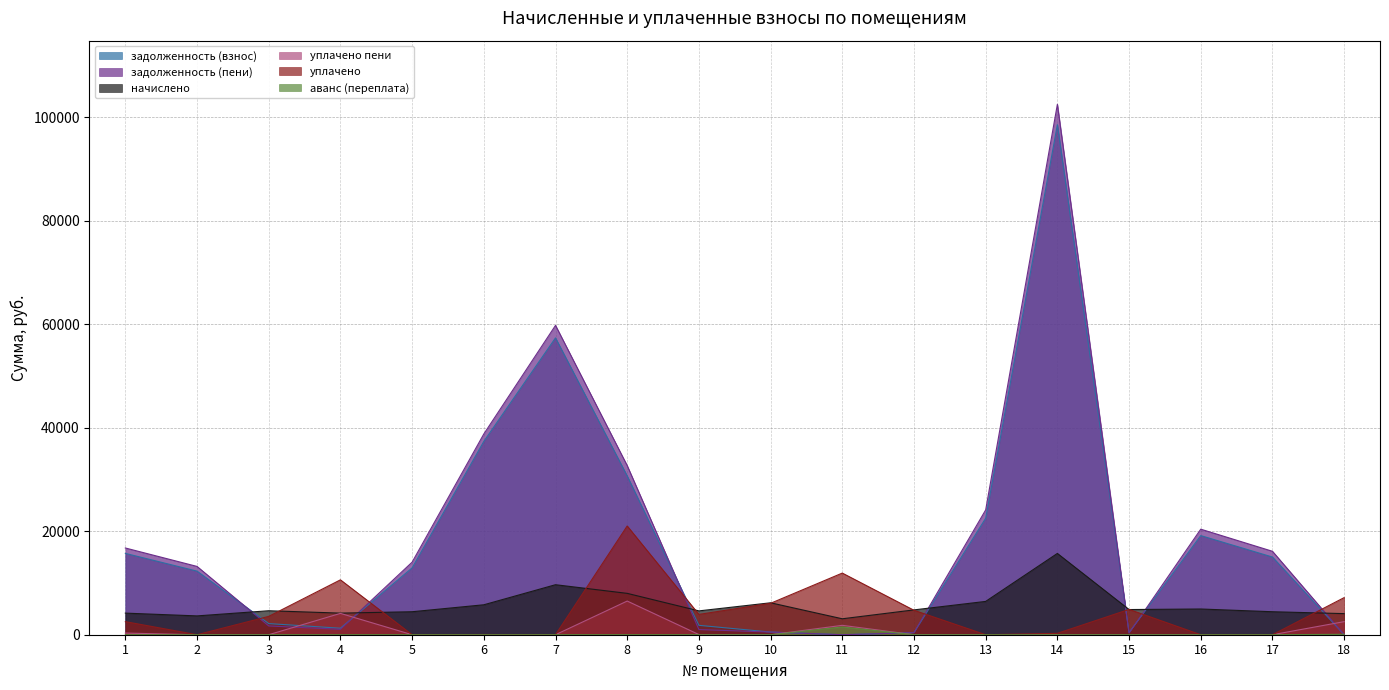

How many series are shown in this chart?

6